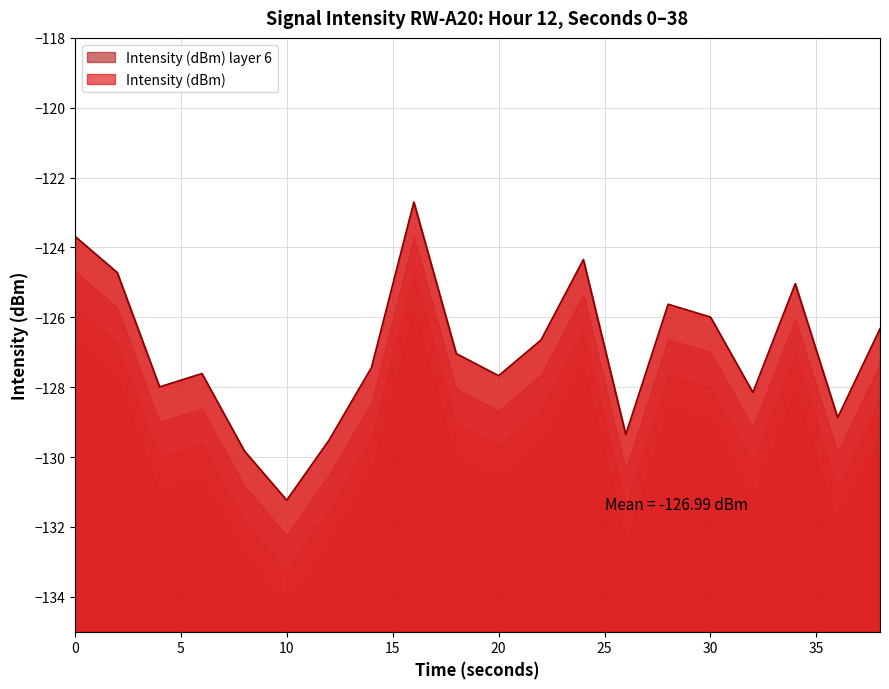

What is the change in value from 0 to 8?

-6.1